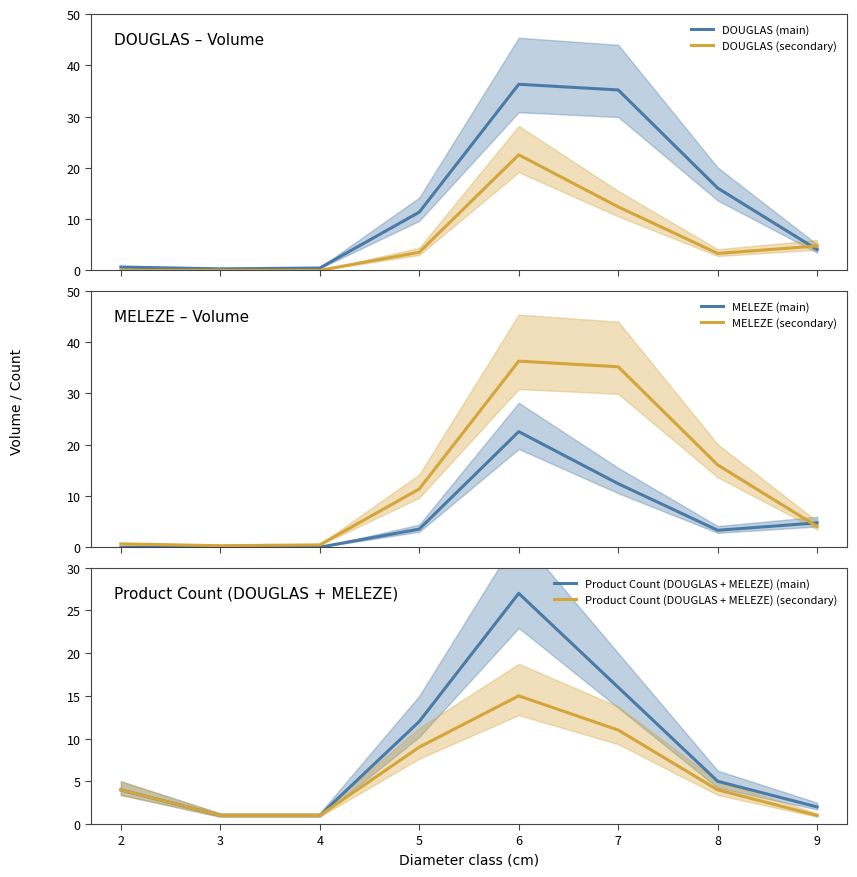

What is the highest value of the DOUGLAS (secondary) series?

22.5